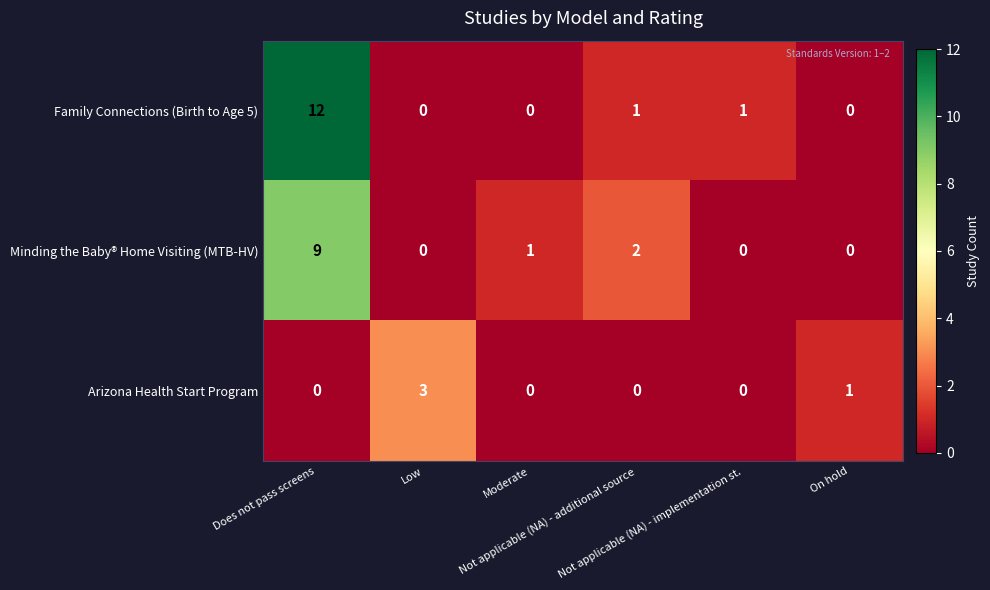

Which series has the widest spread of values?

Family Connections (Birth to Age 5)